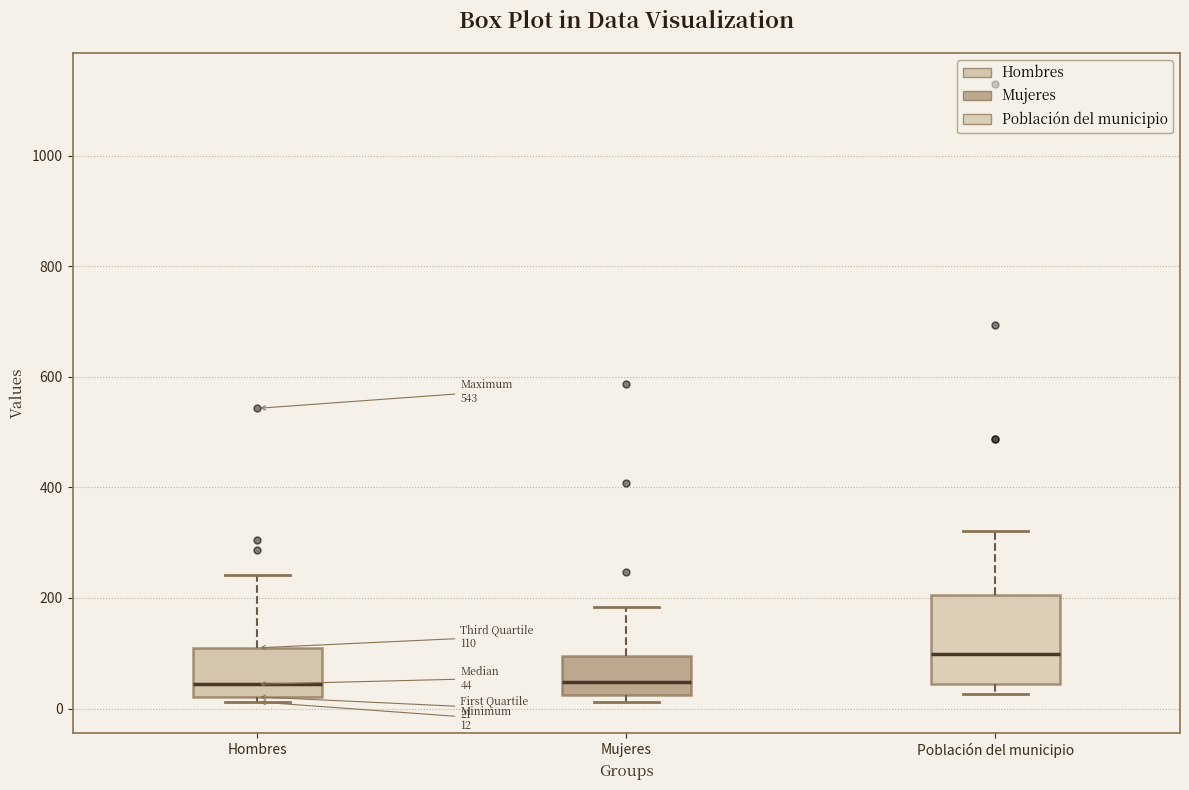

Comparing the boxes themselves (not the whiskers), which one is the tallest?

Población del municipio